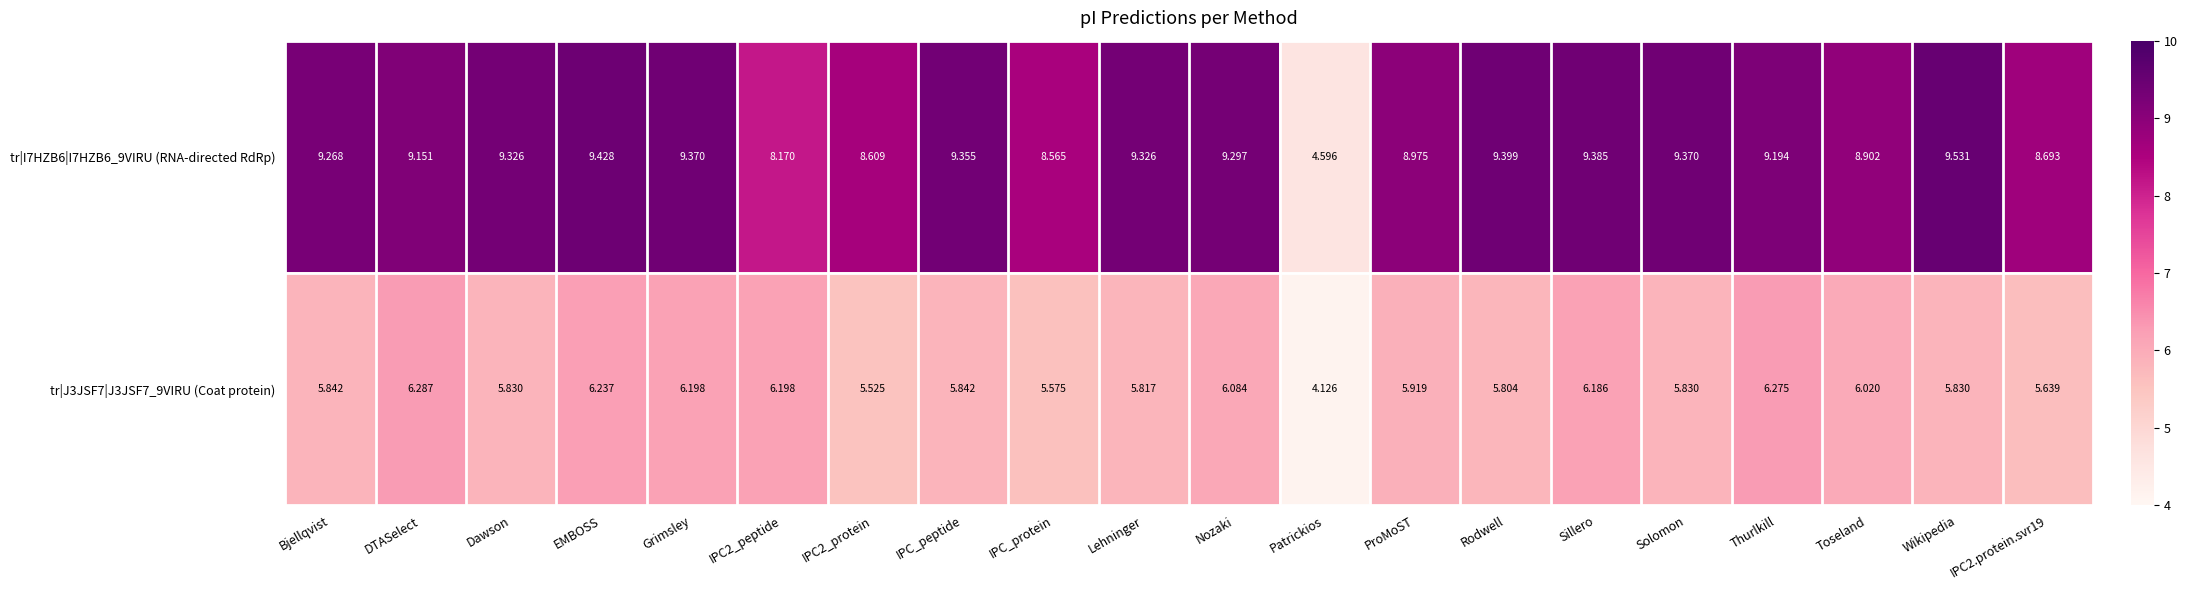

How many data points does each series have?

20